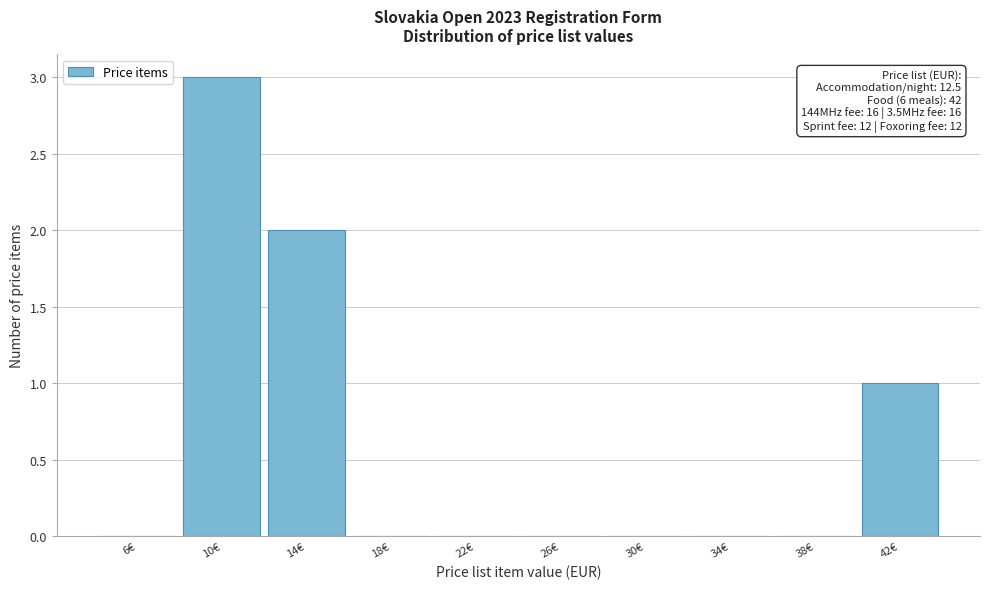

Reading left to right, what are all the values shown in this chart?

6€=0	10€=3	14€=2	18€=0	22€=0	26€=0	30€=0	34€=0	38€=0	42€=1